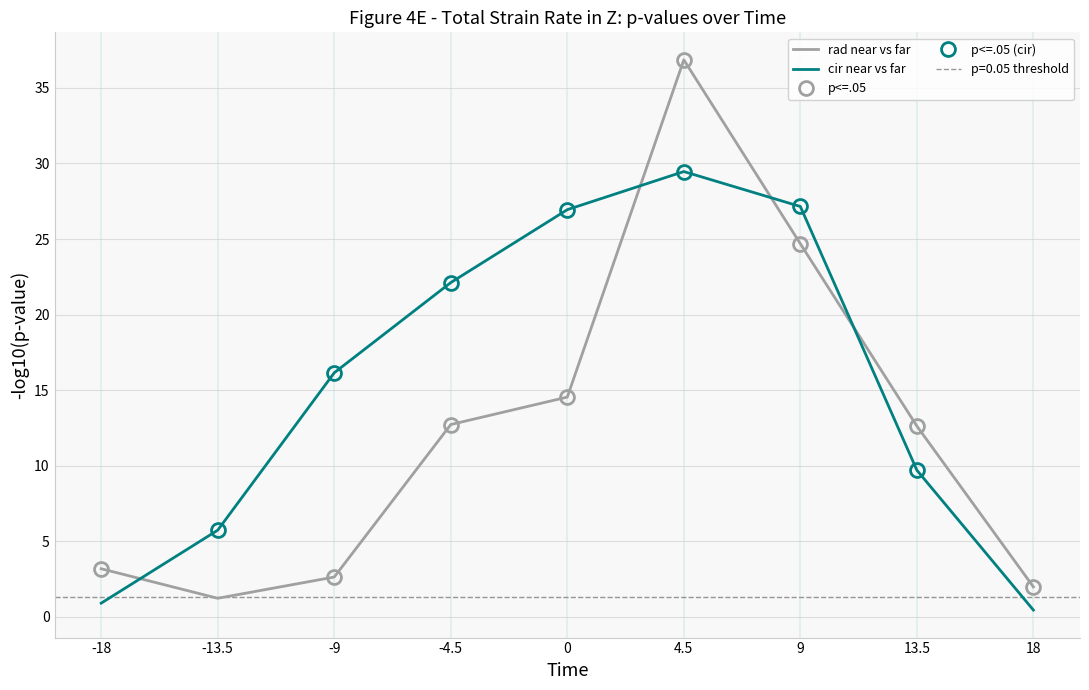

Does the chart have visible grid lines?

Yes